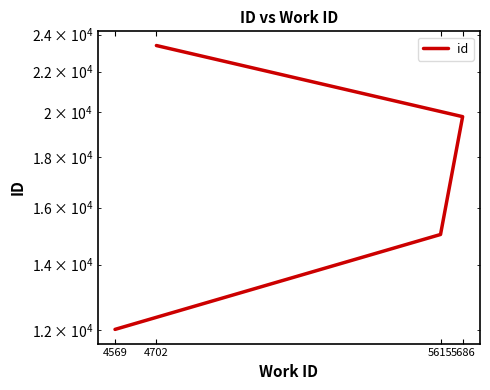

What is the minimum value shown in the chart?

12031